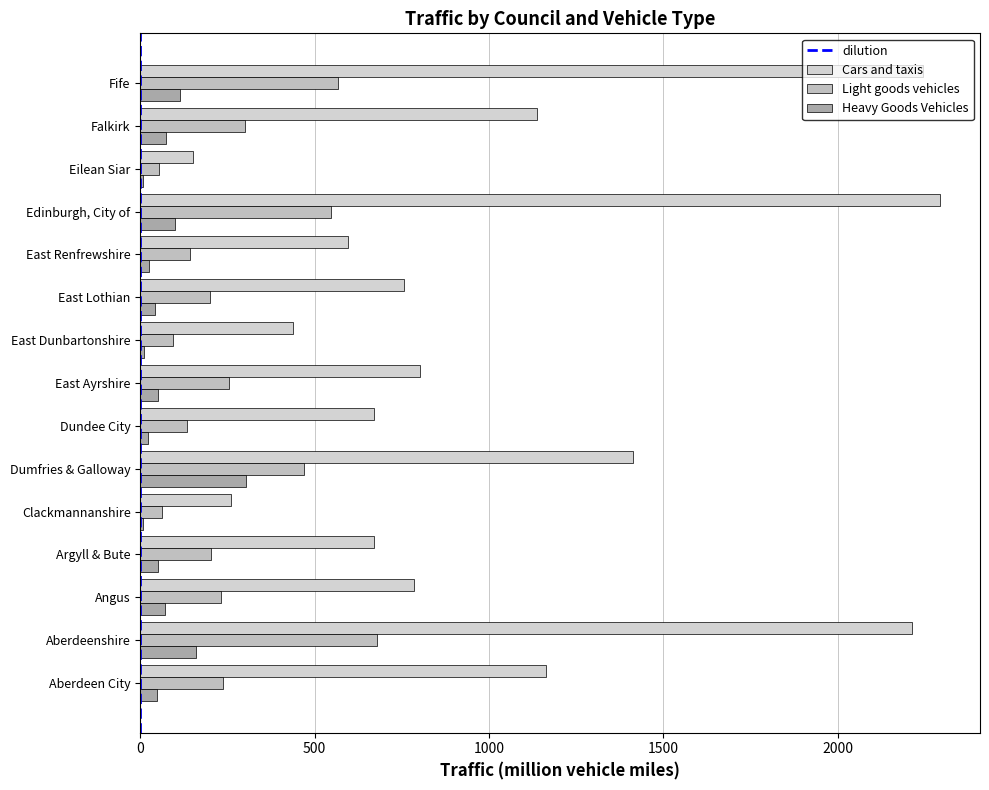

What is the maximum value shown in the chart?

2293